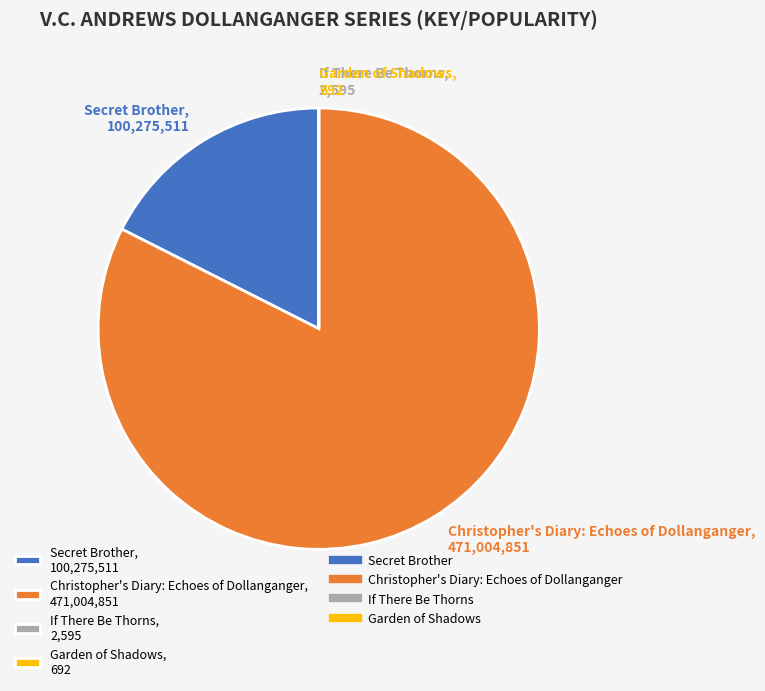

The Secret Brother, 100,275,511 slice represents 18% of the pie. True or false?

True